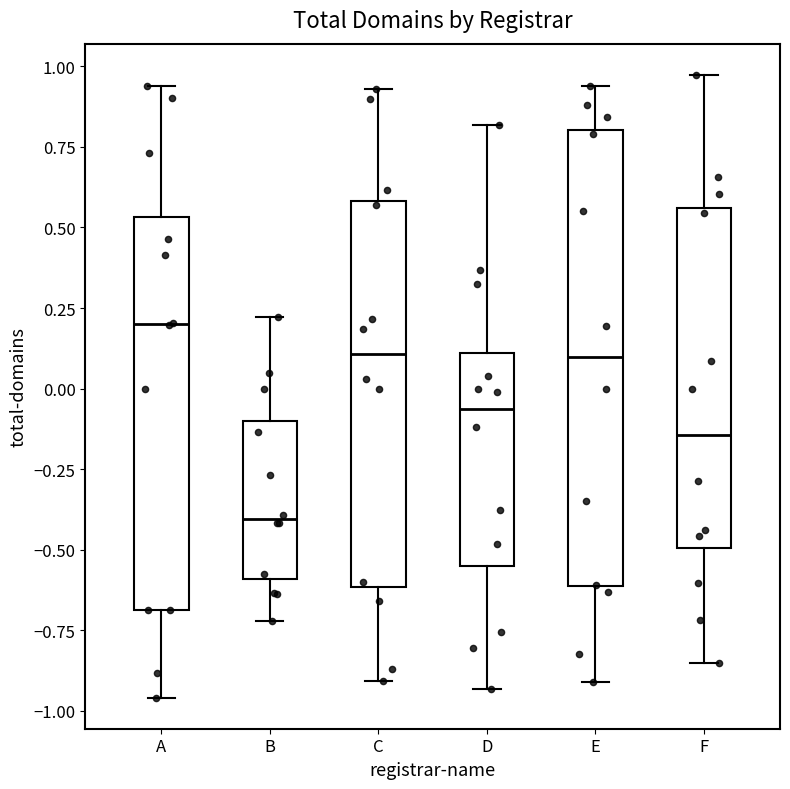

Where is the lower edge of the box for F on the y-axis? The values are not printed on the chart, so give them approximately, as read against the axis.

-0.50